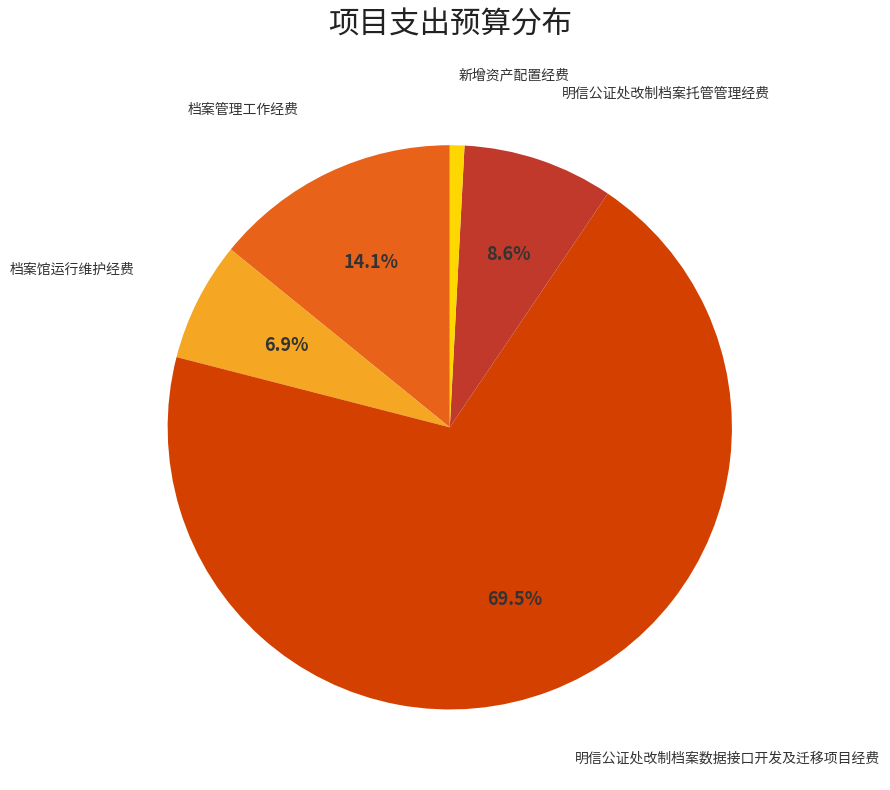

Which slice is the smallest?

新增资产配置经费